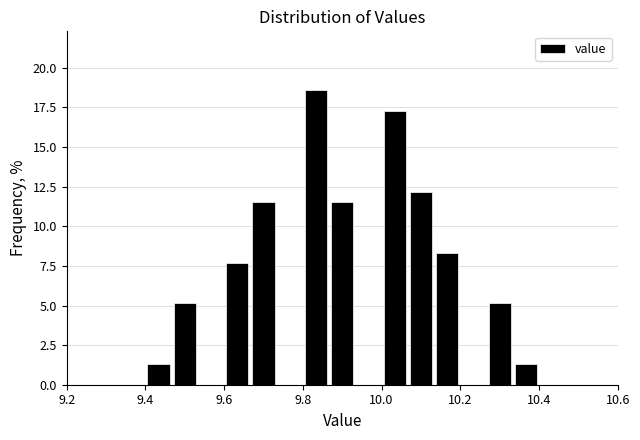

Around what value on the x-axis is the tallest bar? Give the approximate position of its centre, as read against the axis.

9.84